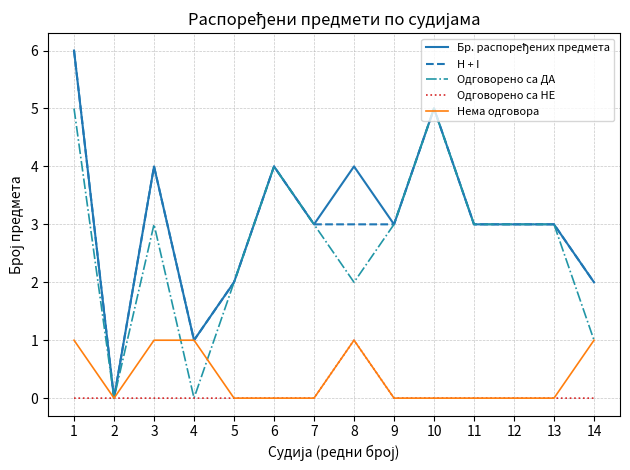

What is the sum of all Нема одговора values?

5